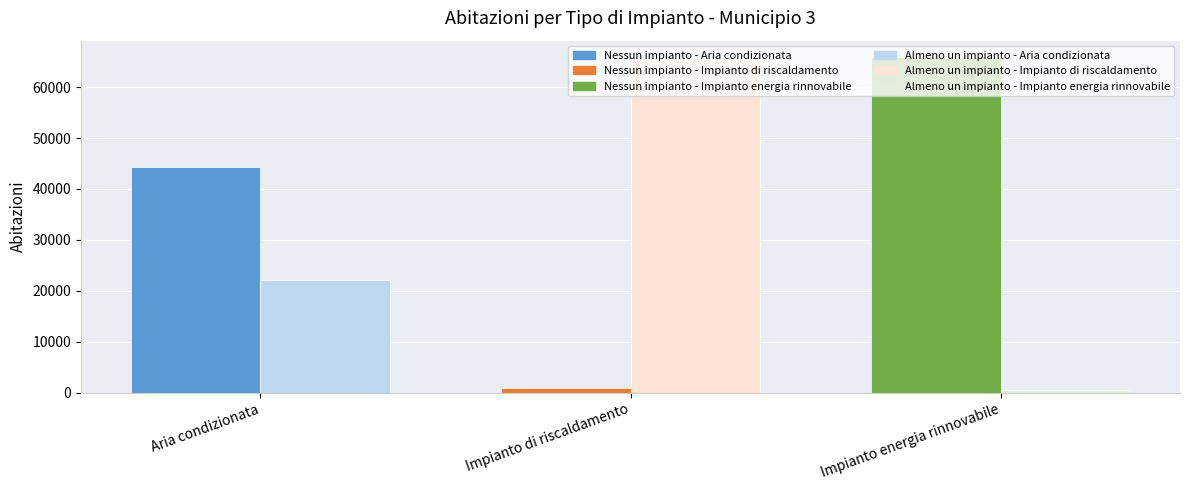

What is the value of the Almeno un impianto bar at the 2nd from the left?

65567